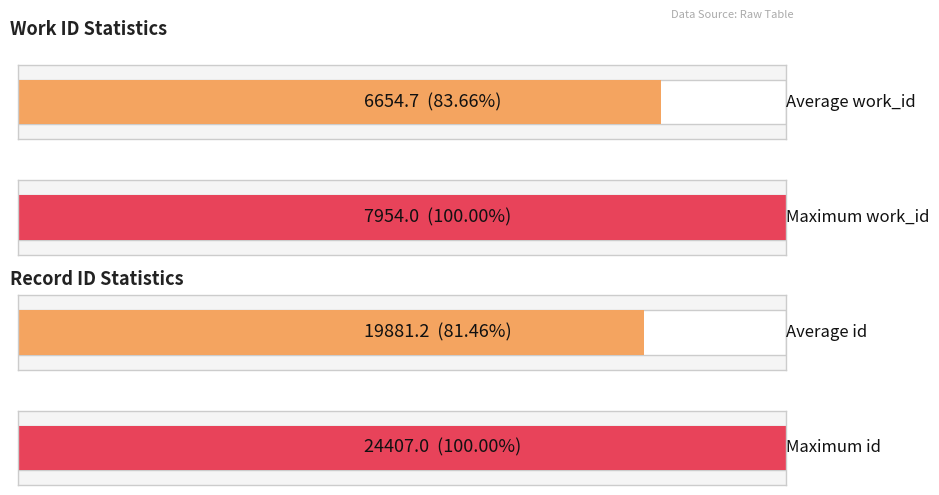

List the series in order of their overall mean, lowest first.

work_id, id